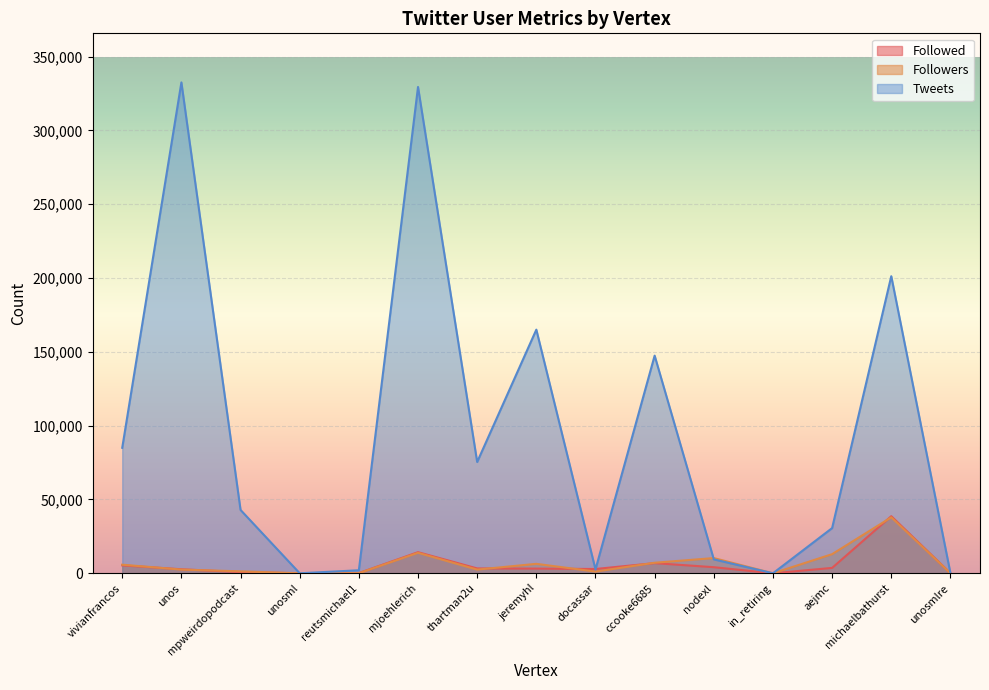

What value does the Followed series have at aejmc, to the nearest 100?

3700